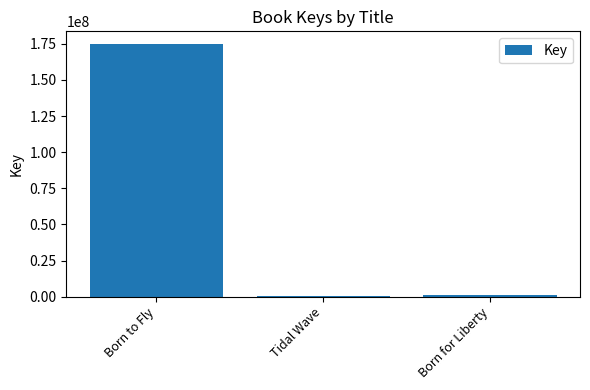

Which has a higher value, Born for Liberty or Born to Fly?

Born to Fly